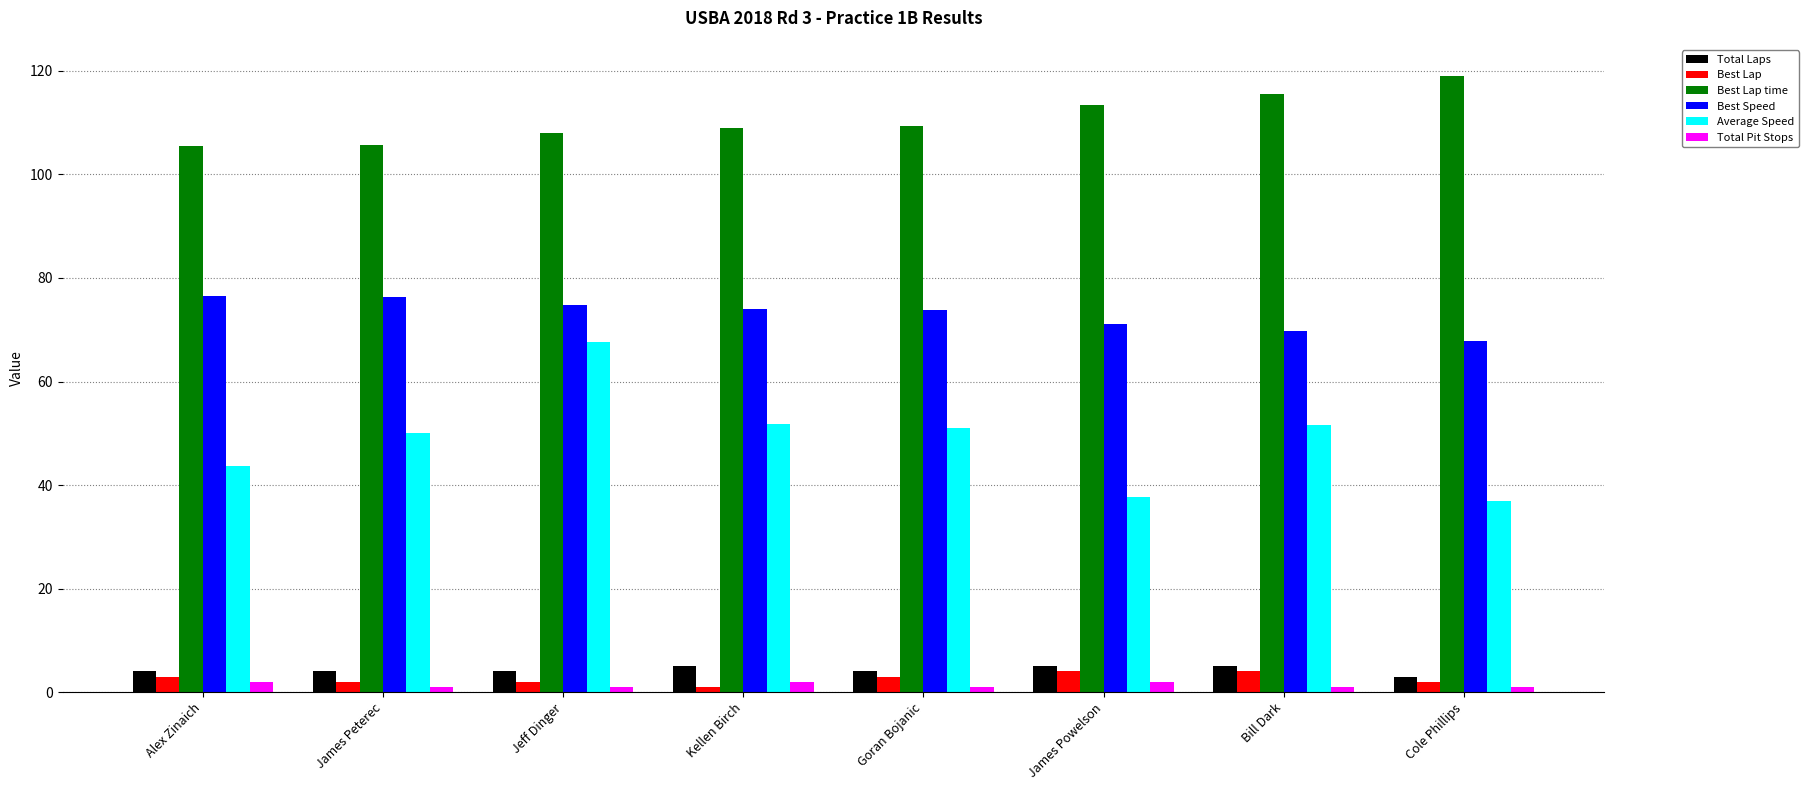

Is it true that Best Lap time equals 154.5 at Alex Zinaich?

False